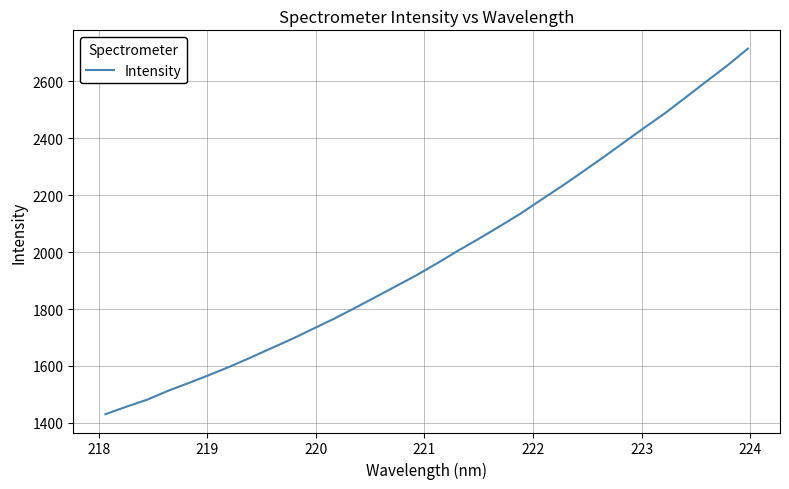

Does the chart display data point markers on the line(s)?

No